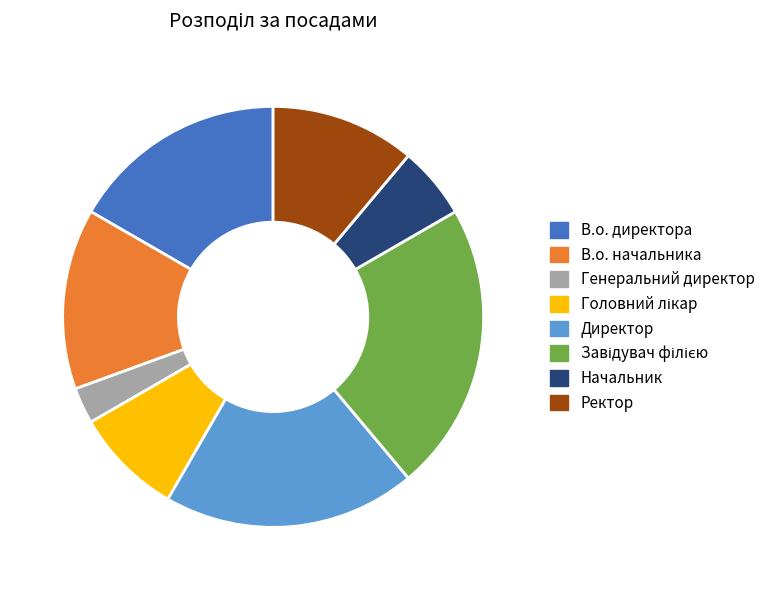

What is the smallest slice in the pie chart?

Генеральний директор